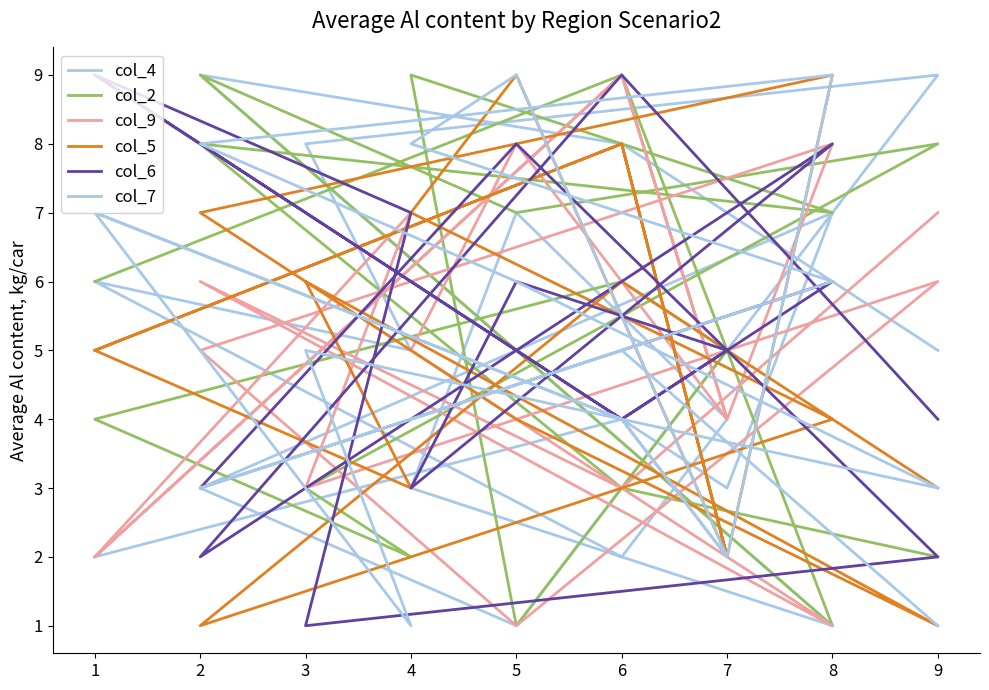

What value does the col_2 series have at 8?

2